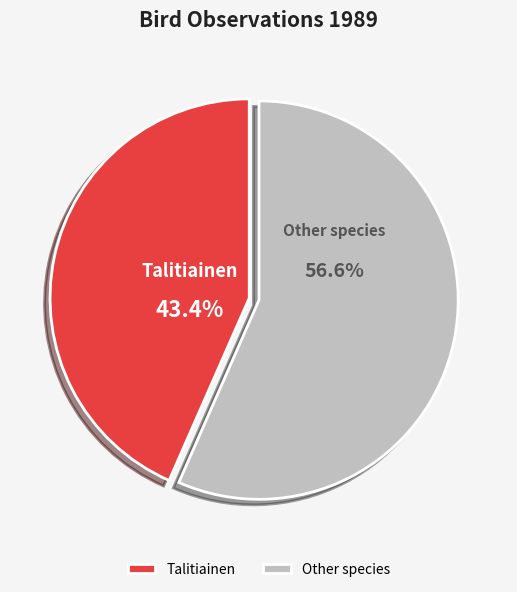

Which slice represents more than half of the pie?

Other species